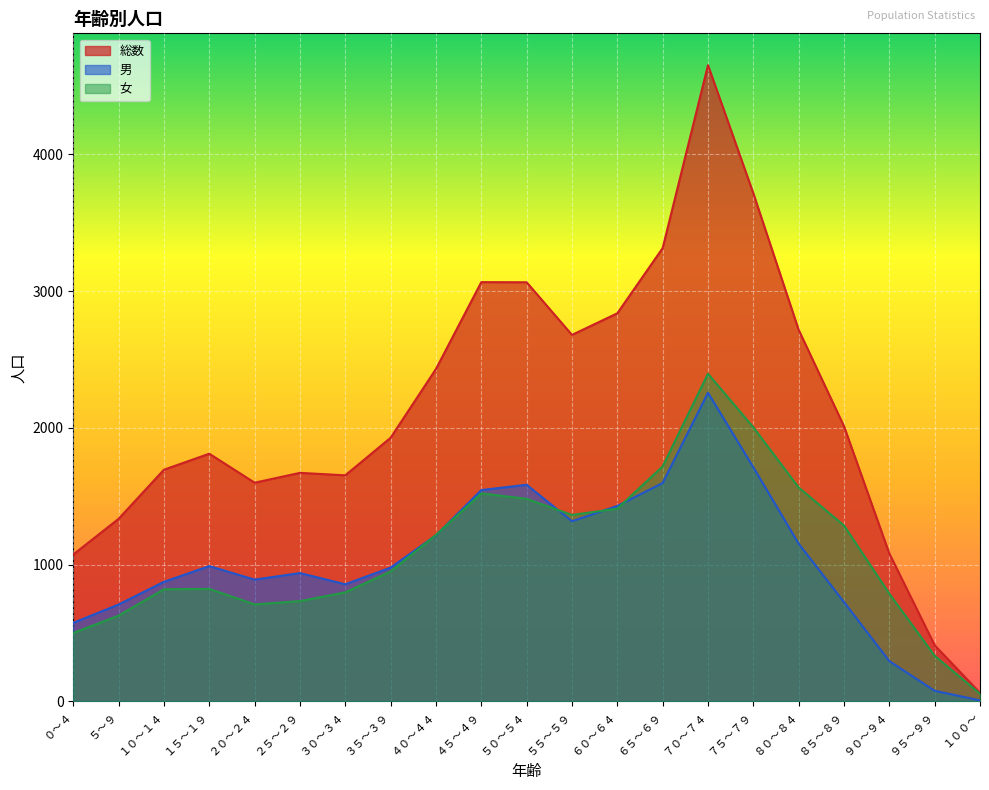

After their last crossing, which series has the higher values: 男 or 女?

女